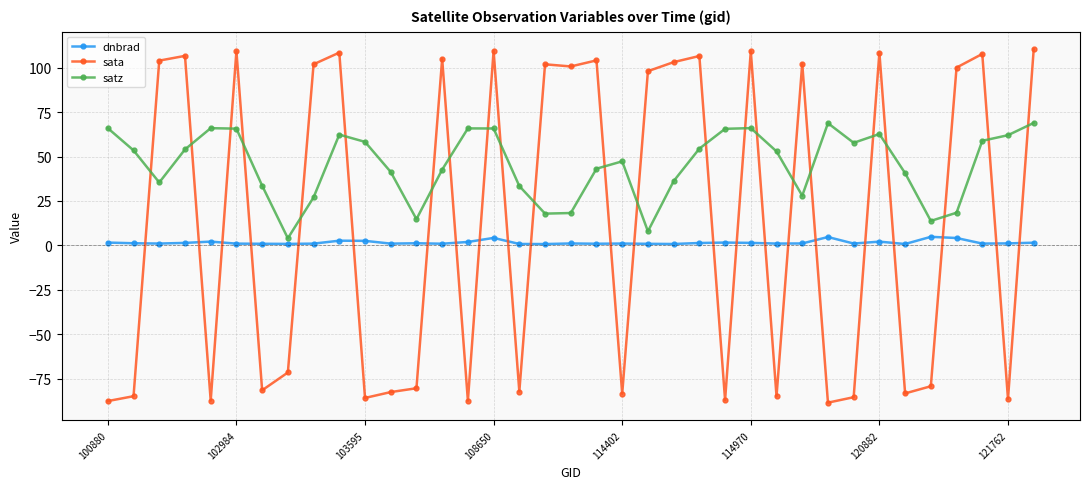

What is the highest value of the satz series?

68.9